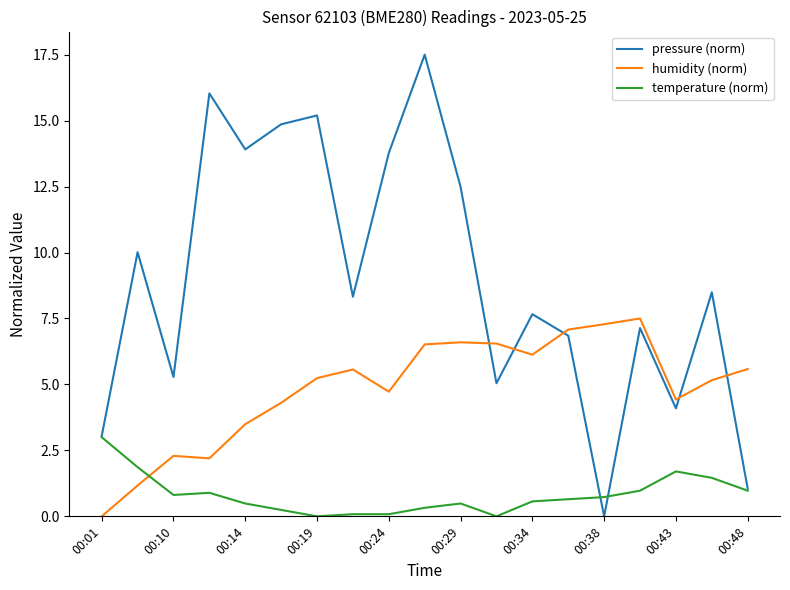

Is this an area chart (filled region under the line)?

No